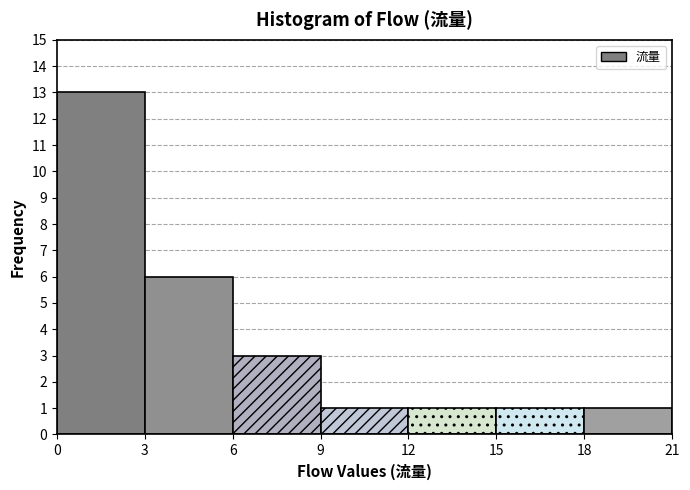

Reading left to right, transcribe this chart: for each bar, give the range it covers on the x-axis and its height. The values are not printed on the chart, so give them approximately, as read against the axis.

0 to 3: 13
3 to 6: 6
6 to 9: 3
9 to 12: 1
12 to 15: 1
15 to 18: 1
18 to 21: 1